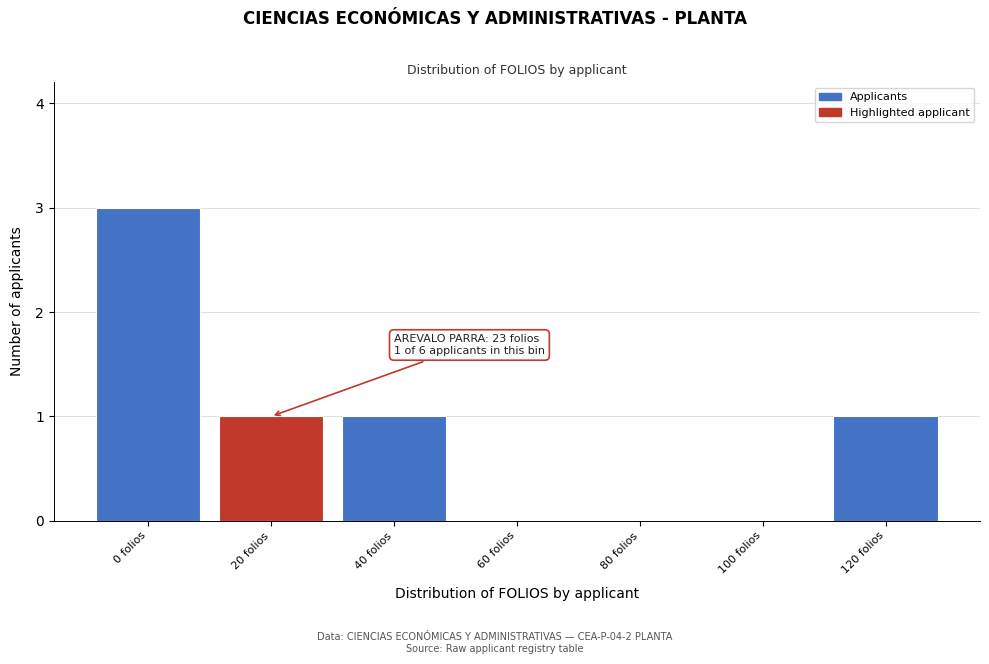

Reading right to left, transcribe all the data shown in this chart.

120 folios=1	100 folios=0	80 folios=0	60 folios=0	40 folios=1	20 folios=1	0 folios=3